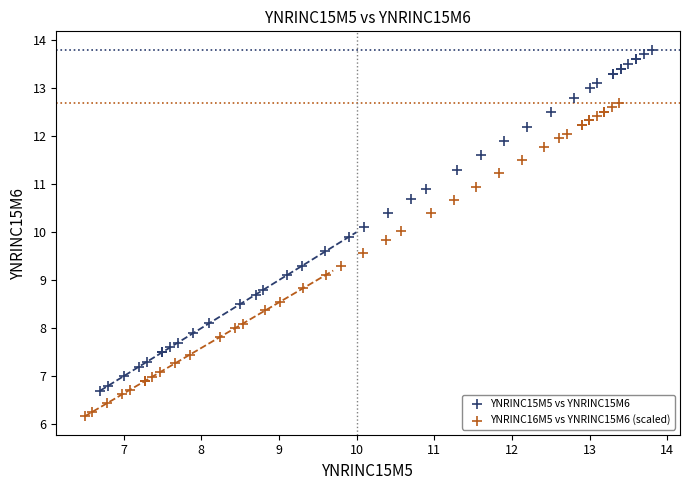

What are all the series names shown in the legend?

YNRINC15M5 vs YNRINC15M6, YNRINC16M5 vs YNRINC15M6 (scaled)